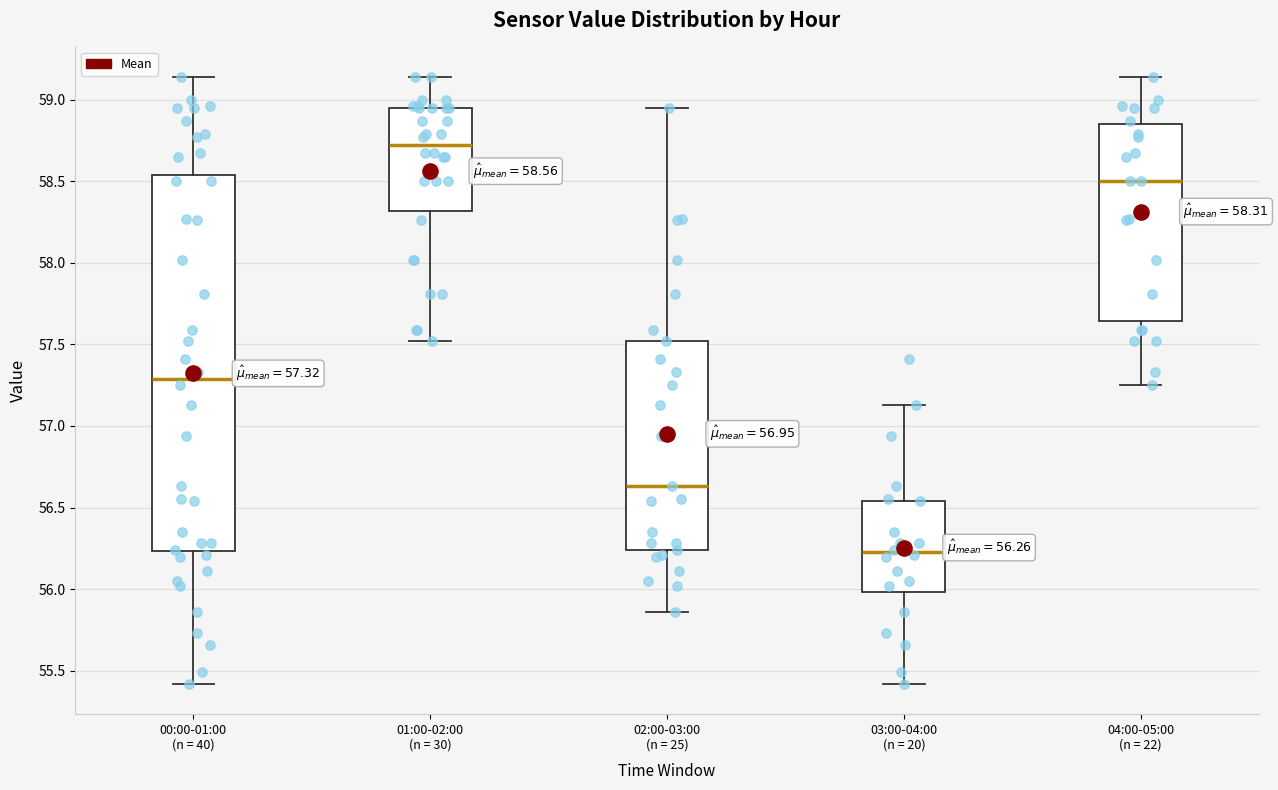

Which box's median line is the lowest?

03:00-04:00 (n = 20)